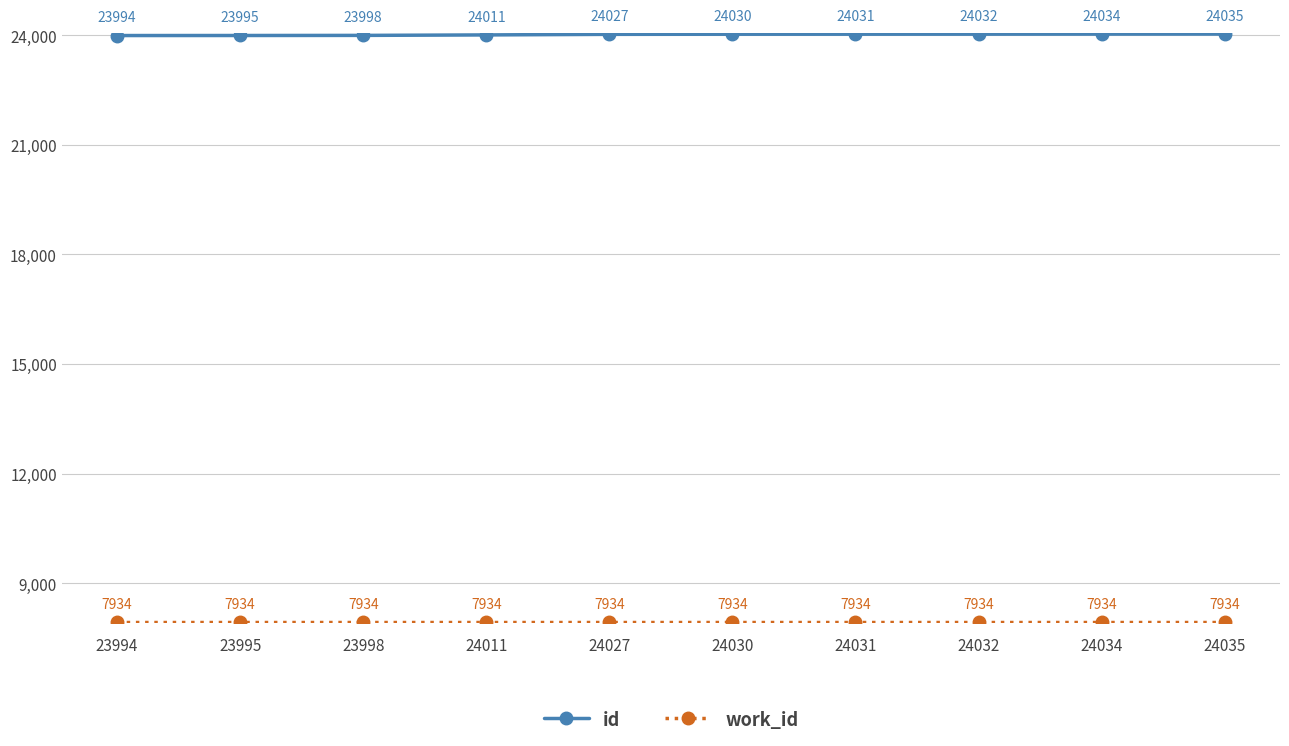

At which category is the sum across all series the highest?

24035